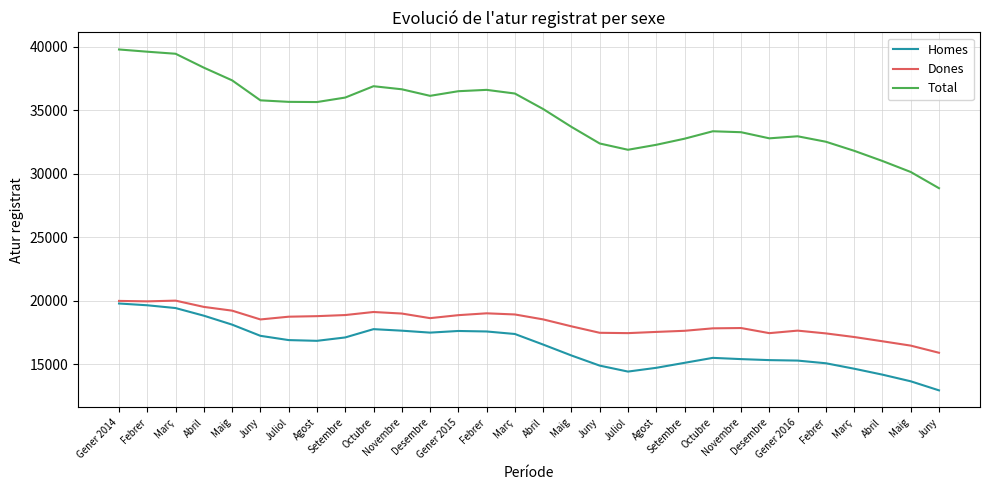

What is the difference between the highest and lowest values at Novembre?

18999